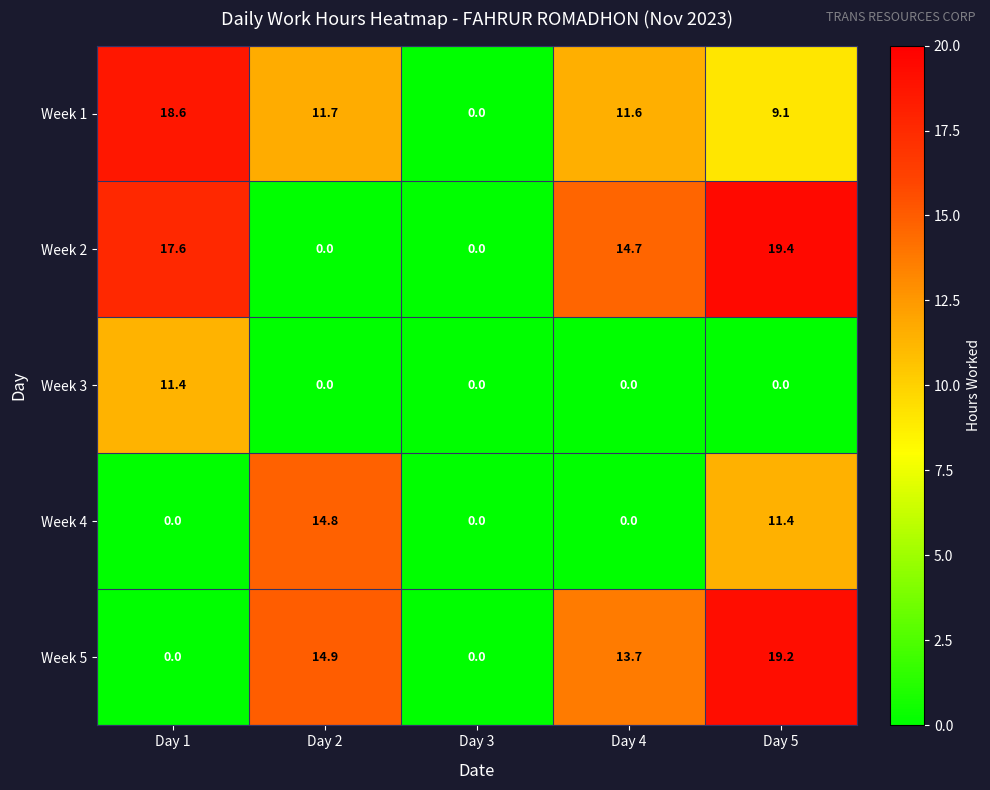

Which series has the largest range (max minus min)?

Week 2